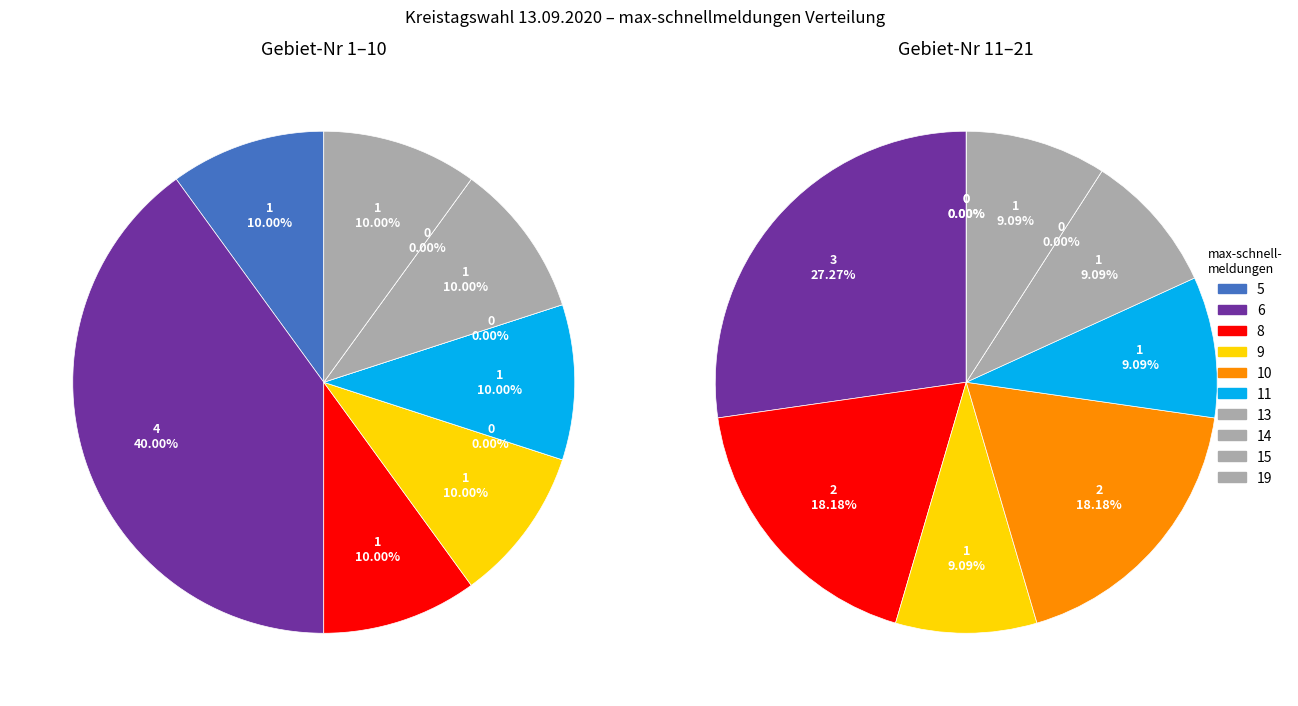

The 16 Stadt Borgentreich slice represents 4% of the pie. True or false?

False